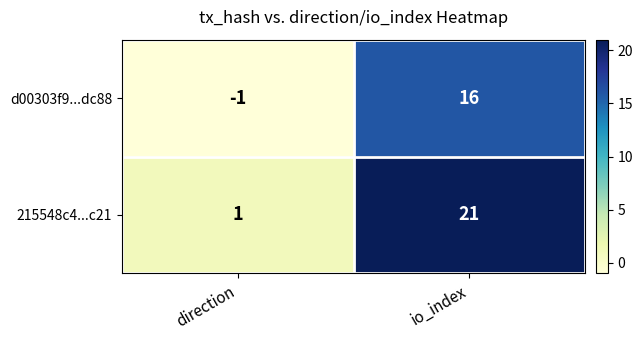

What is the minimum value shown in the chart?

-1